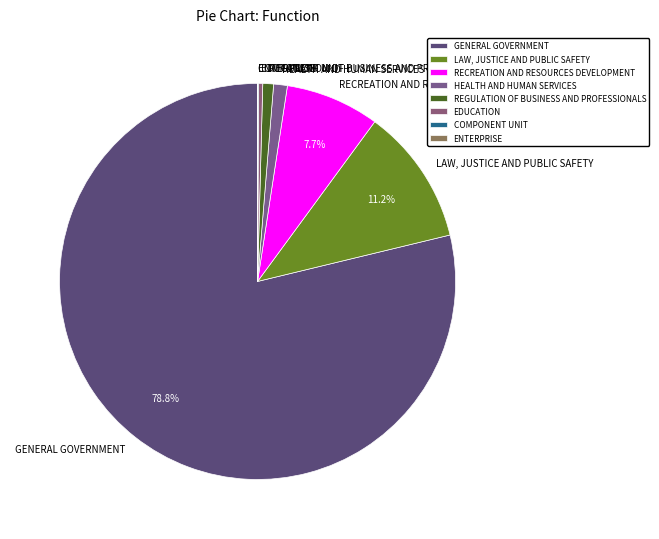

Do HEALTH AND HUMAN SERVICES and RECREATION AND RESOURCES DEVELOPMENT together represent more than half of the pie?

No